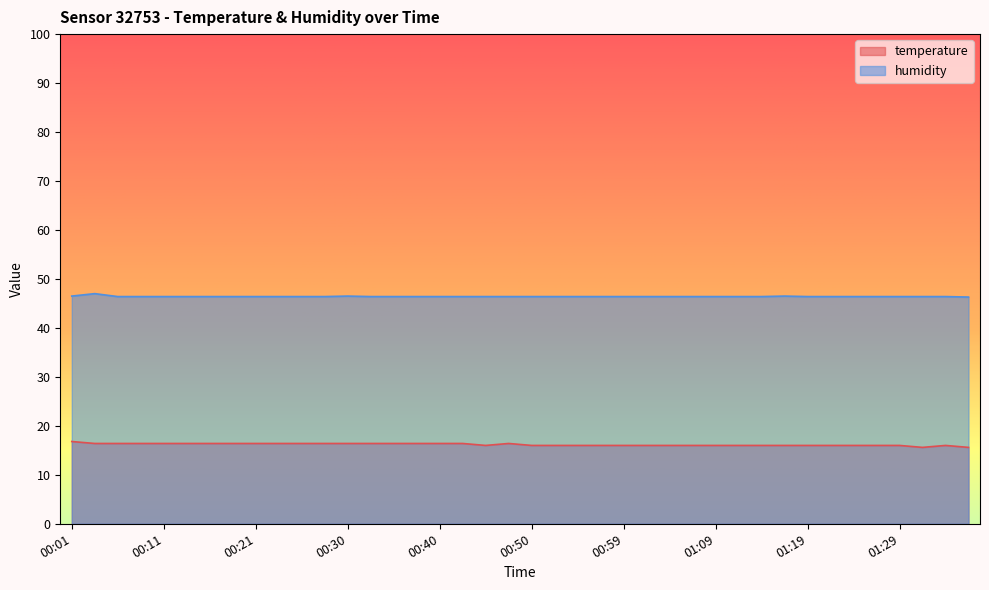

True or false: temperature has a value of 16.4 at 00:25.

True